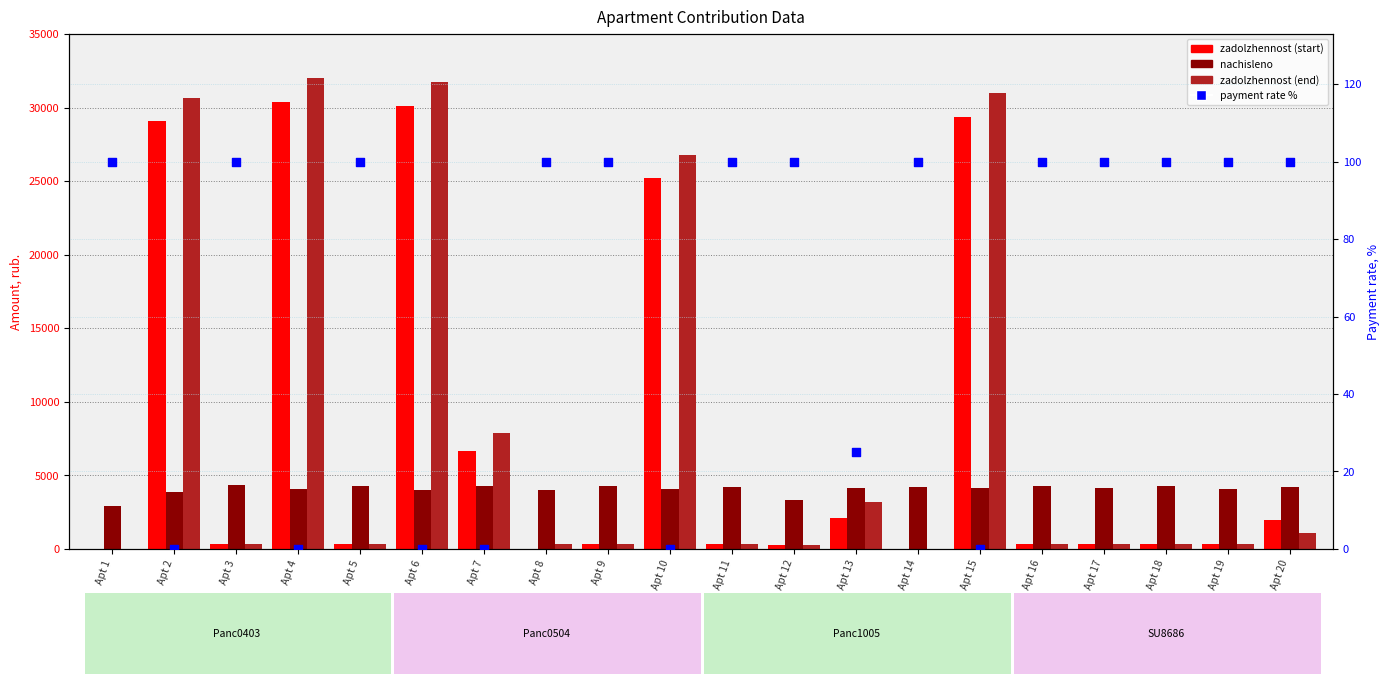

What are all the series names shown in the legend?

zadolzhennost (start), nachisleno, zadolzhennost (end), payment rate %